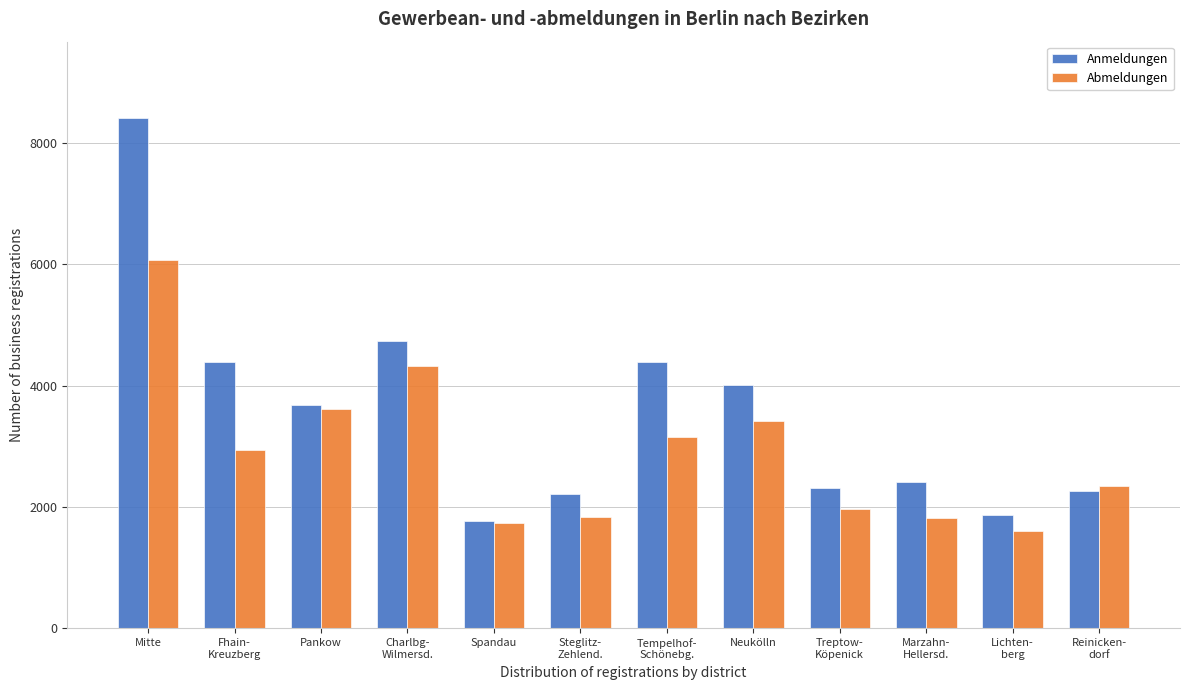

At which category is the sum across all series the highest?

Mitte